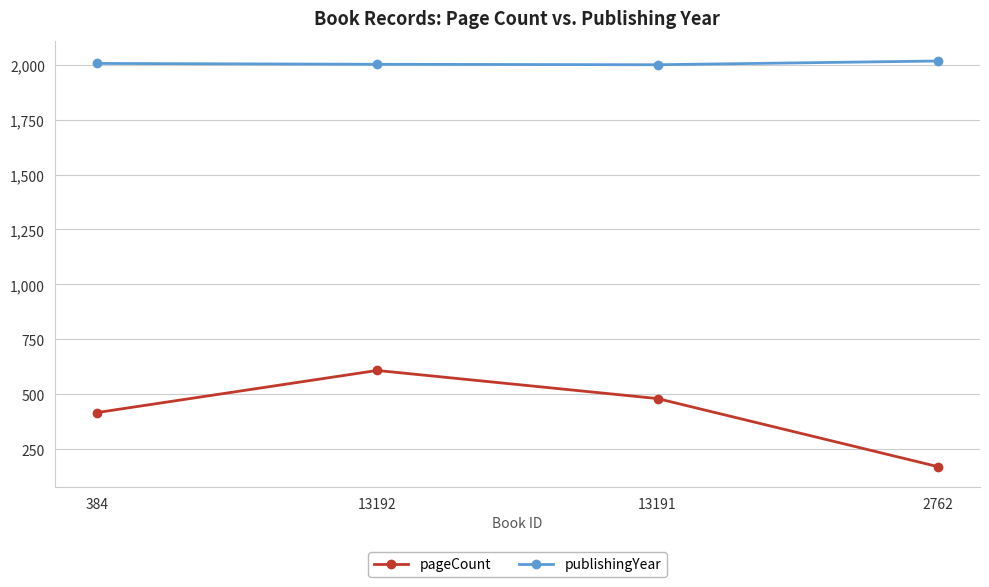

The publishingYear series shows 3424 at 13191. True or false?

False